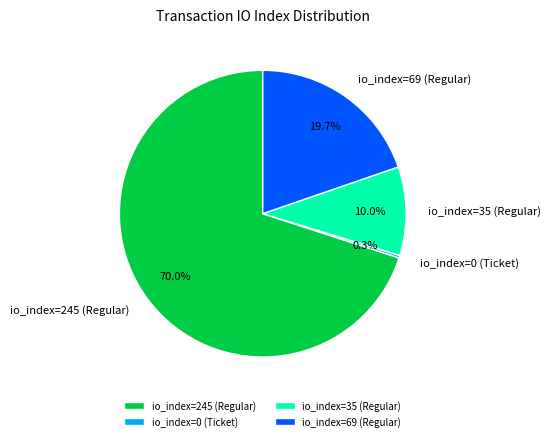

How many slices are in this pie chart?

4